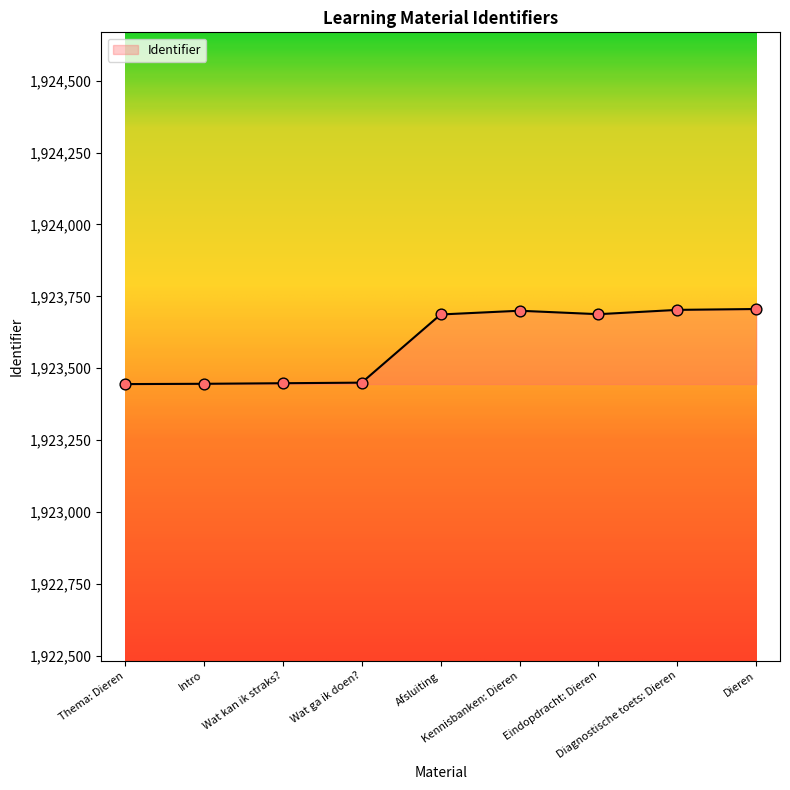

What is the change in value from Thema: Dieren to Diagnostische toets: Dieren?

+258